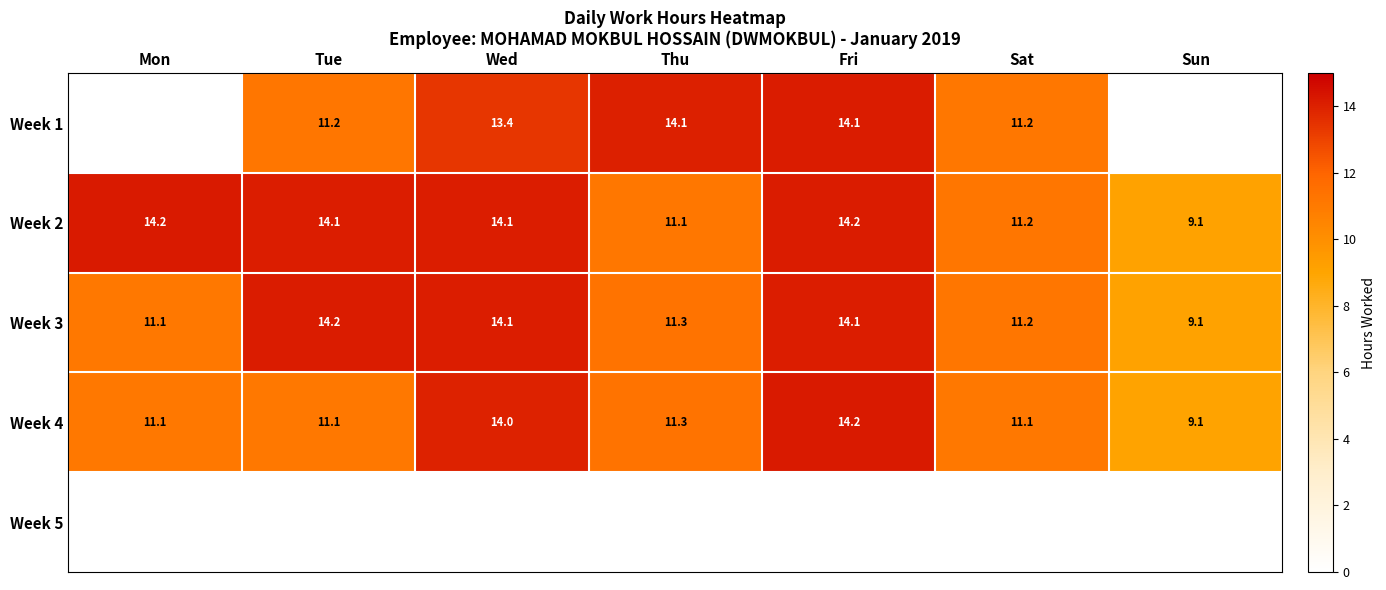

How many data points in Week 2 are less than 14?

3